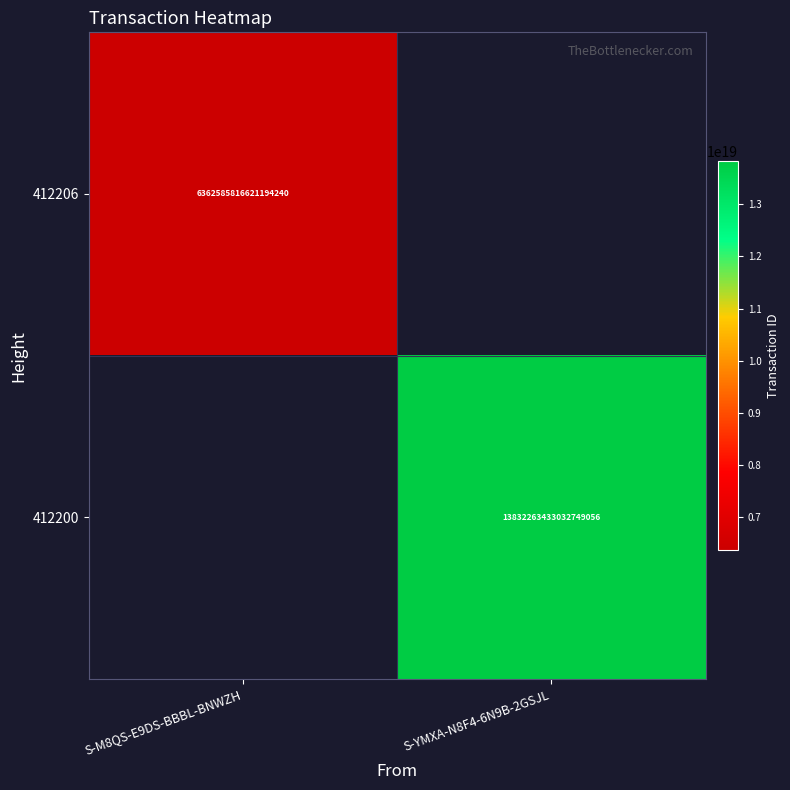

Count the number of data series in this chart.

2